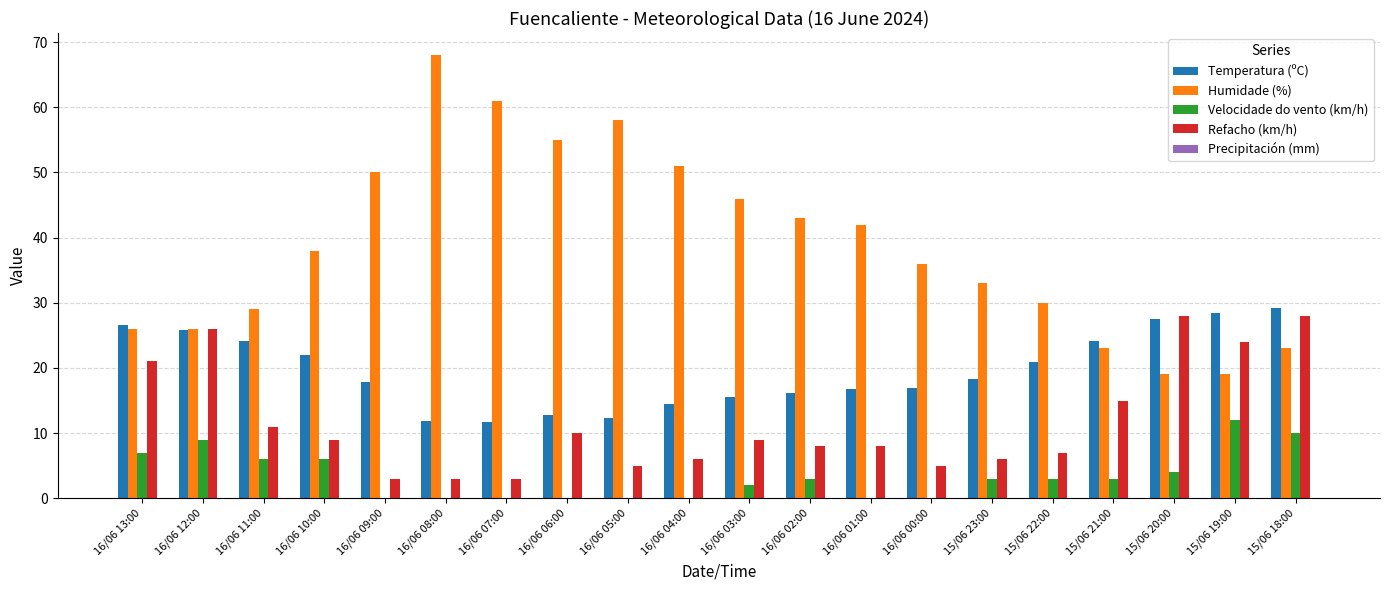

What is the sum of the Humidade (%) values at 15/06 21:00 and 15/06 18:00?

46.0